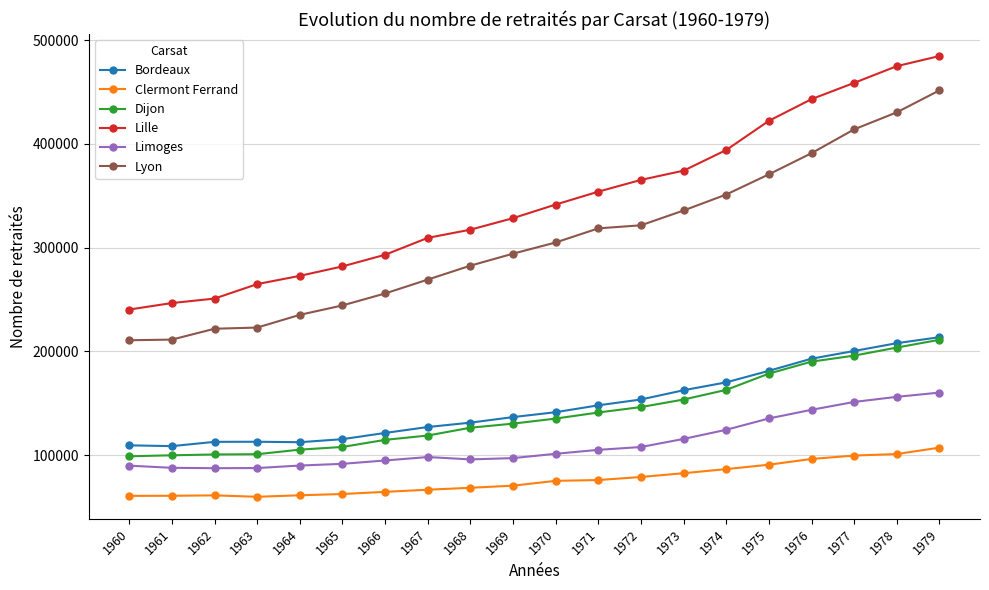

What is the lowest value of the Bordeaux series?

108606